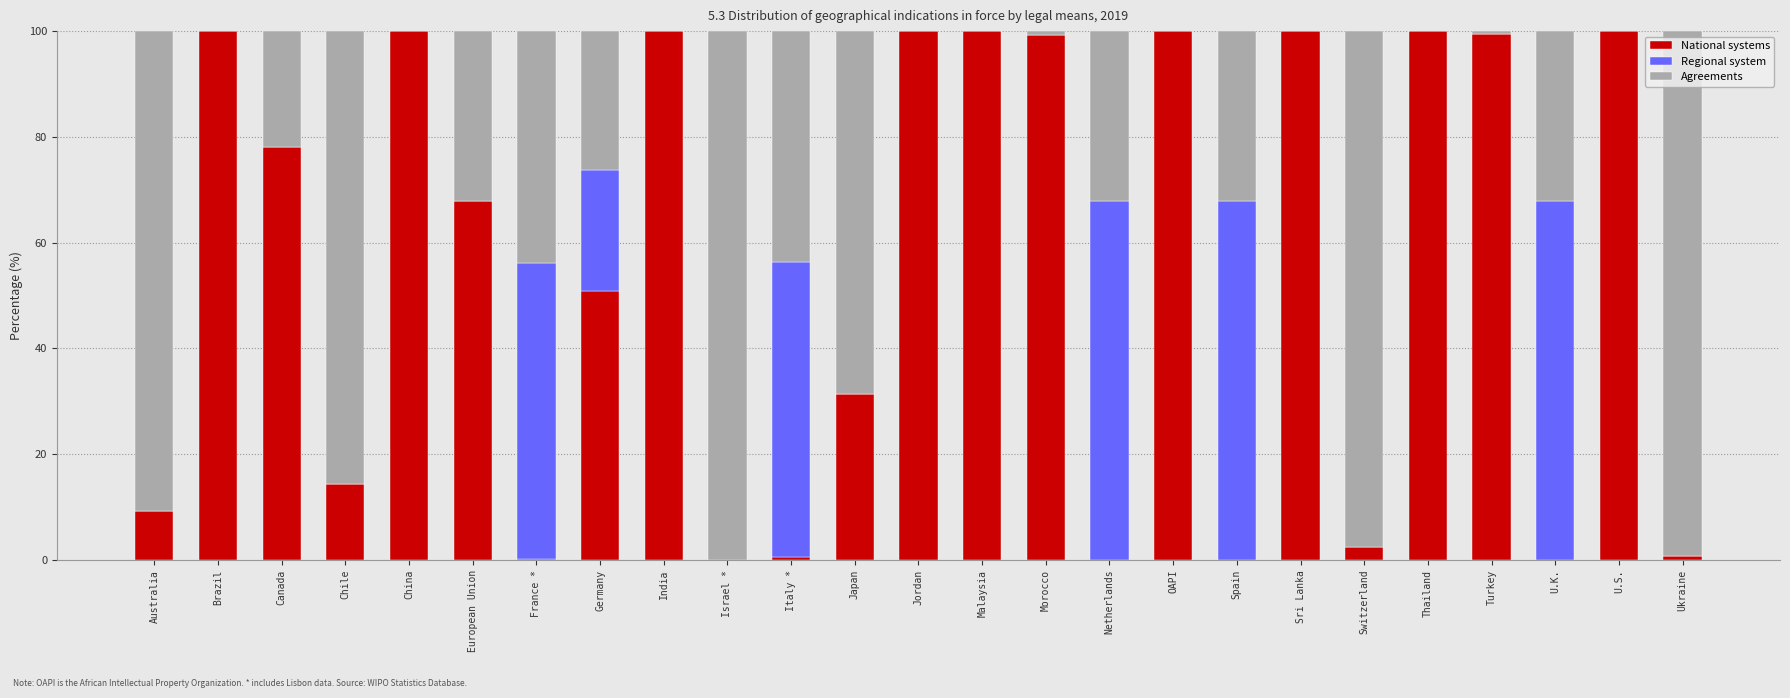

What is the highest value of the National systems series?

100.0